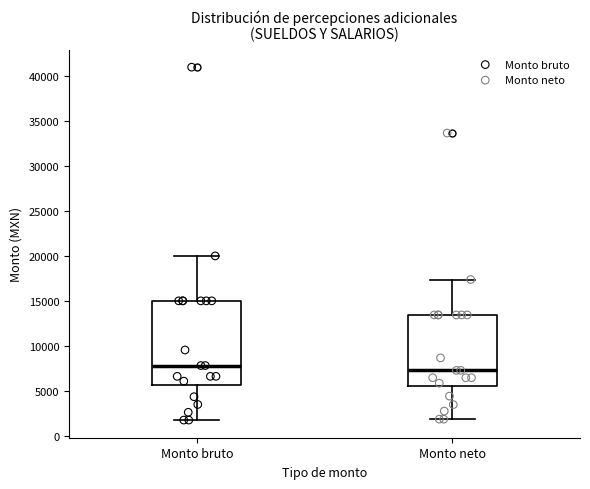

Reading left to right, read every box against the y-axis: the position of its median line, the range the box covers, and the ends of its whiskers. The values are not printed on the chart, so give them approximately, as read against the axis.

Monto bruto: median 8000, box 5500 to 15000, whiskers 1500 to 20000
Monto neto: median 7500, box 5500 to 13500, whiskers 2000 to 17500